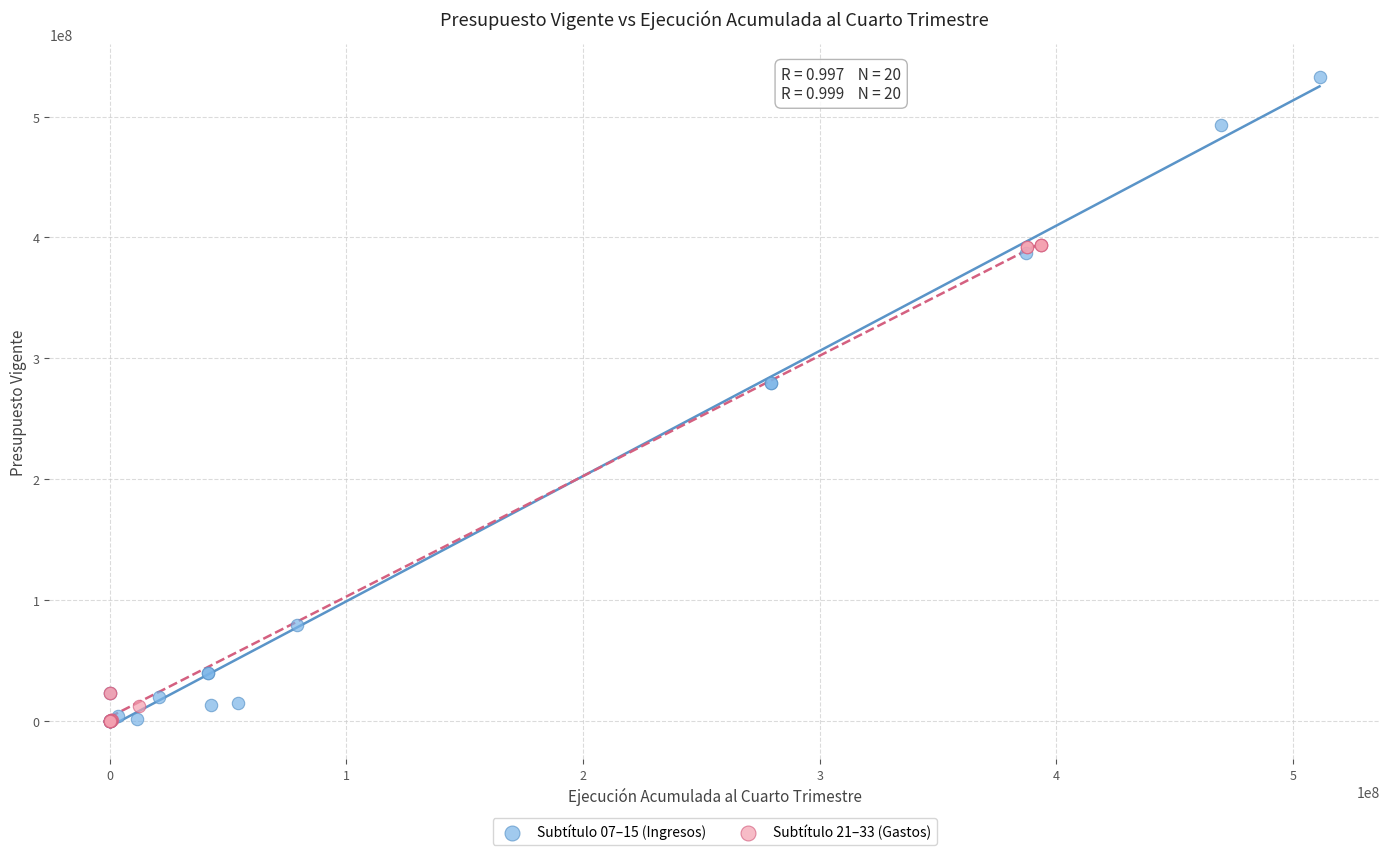

Which series has the widest spread of Y values?

Subtítulo 07–15 (Ingresos)